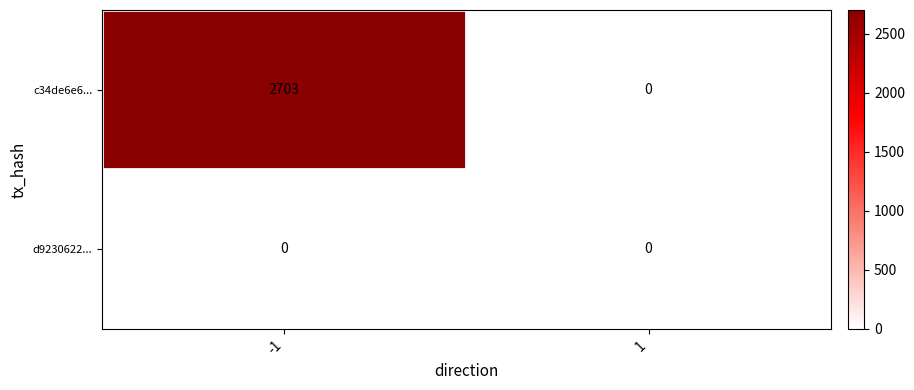

Which series has the largest total across all categories?

c34de6e6...